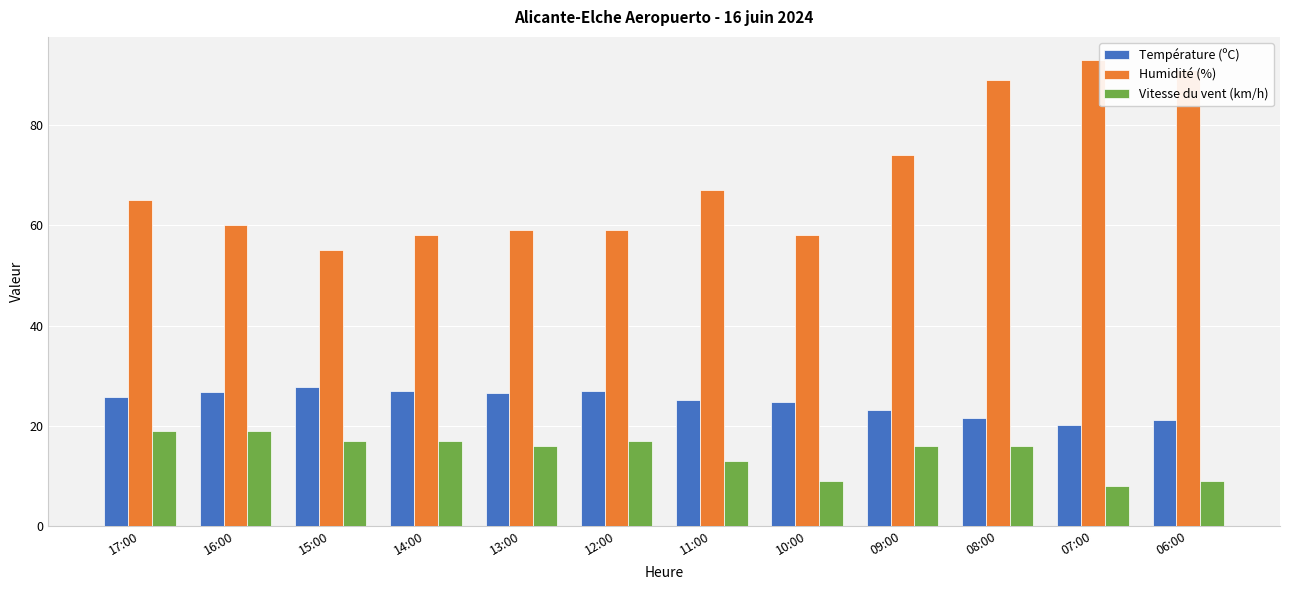

What is the sum of the Humidité (%) values at 06:00 and 15:00?

146.0